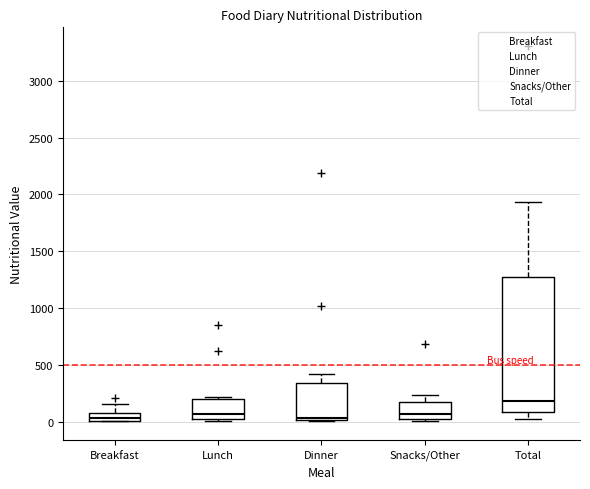

Where does the lower whisker of the box for Total end on the y-axis? The values are not printed on the chart, so give them approximately, as read against the axis.

0